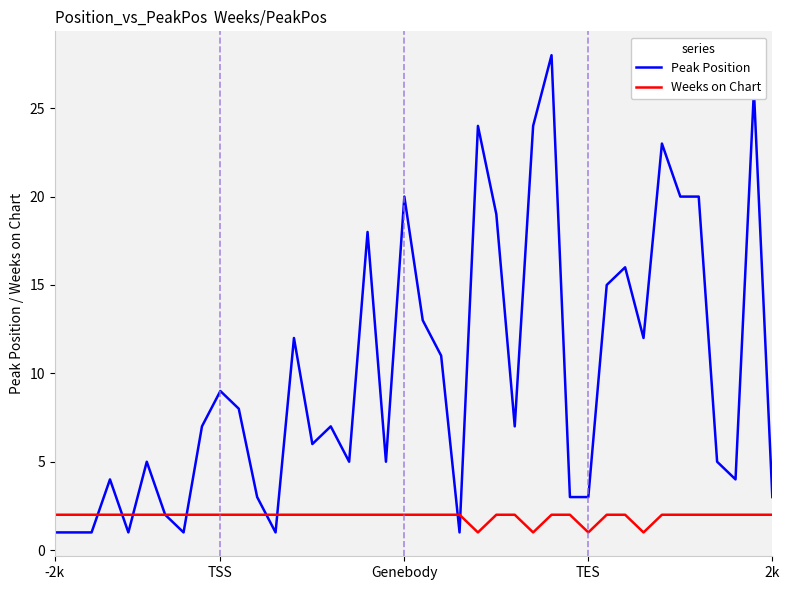

What is the maximum value shown in the chart?

28